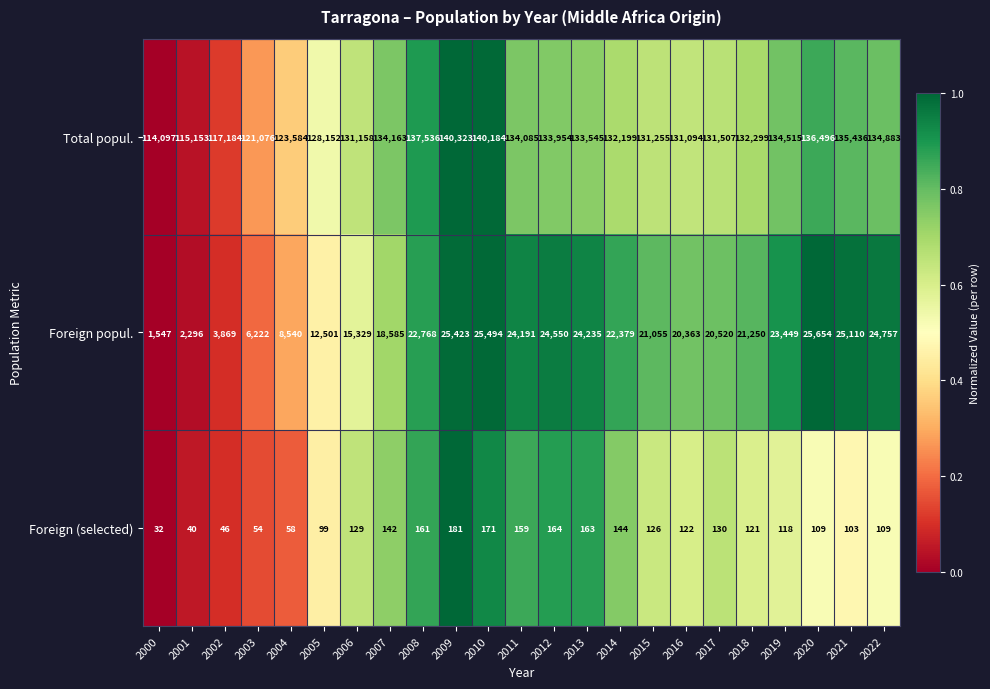

The Total popul. series shows 66748 at 2004. True or false?

False